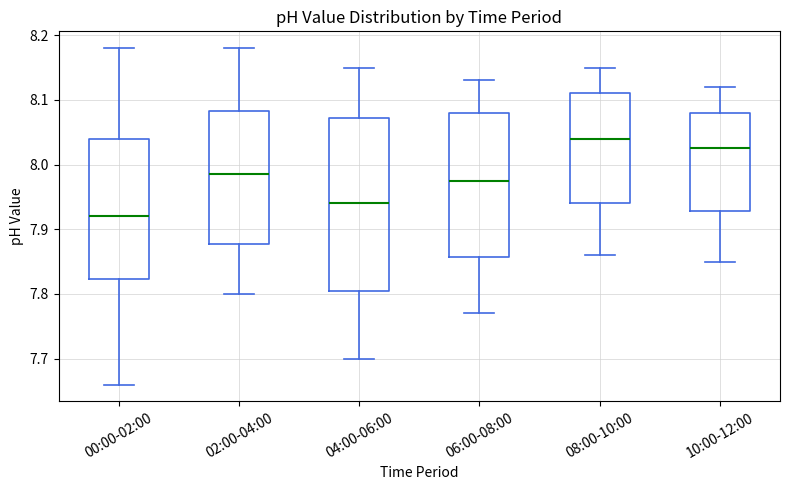

Which box has the lowest median line?

00:00-02:00